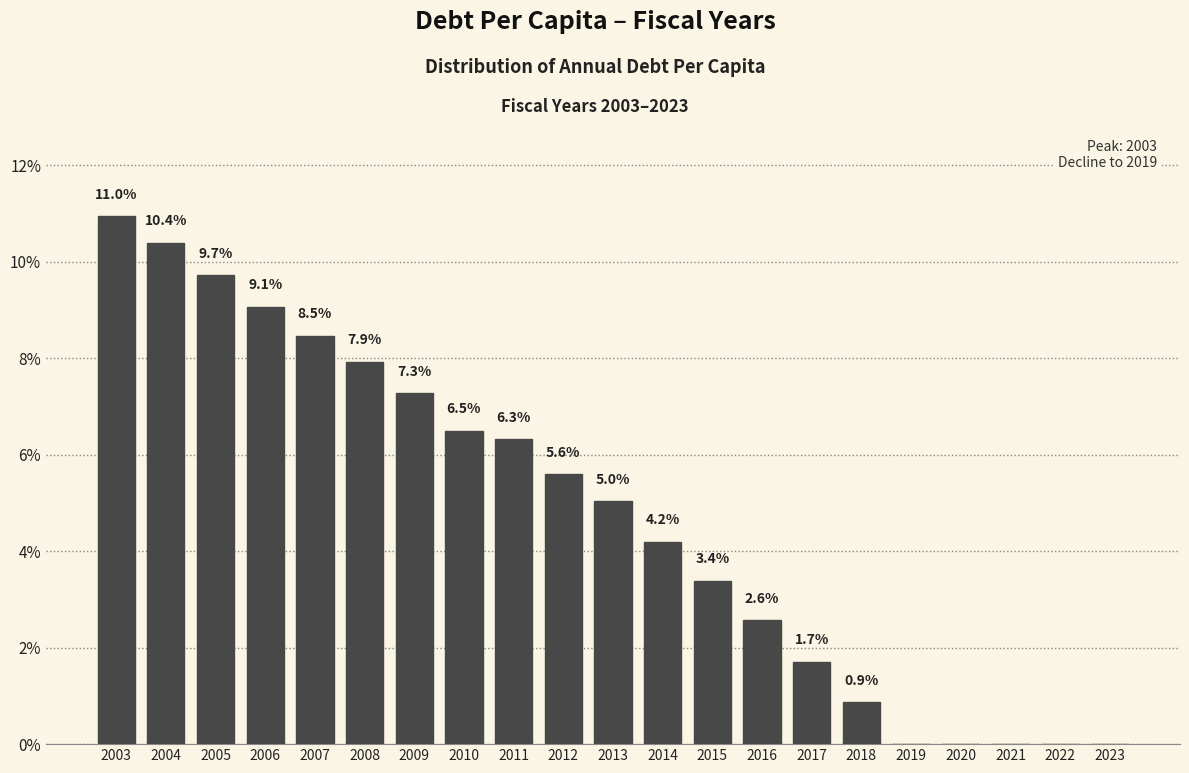

Reading right to left, extract all data points from this chart.

2023=0.0	2022=0.0	2021=0.0	2020=0.0	2019=0.0	2018=0.9	2017=1.7	2016=2.6	2015=3.4	2014=4.2	2013=5.0	2012=5.6	2011=6.3	2010=6.5	2009=7.3	2008=7.9	2007=8.5	2006=9.1	2005=9.7	2004=10.4	2003=11.0